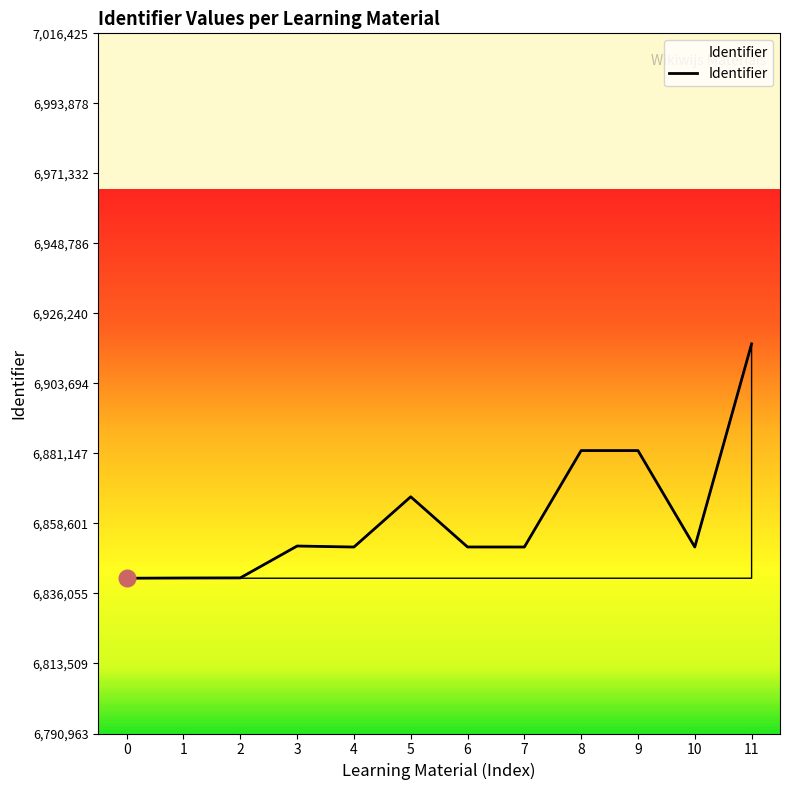

What is the difference between the maximum and minimum values?

75462